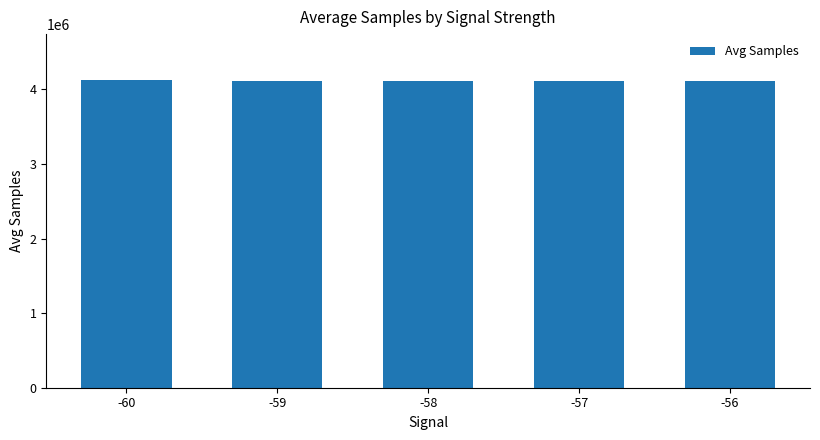

What is the maximum value shown in the chart?

4123241.0